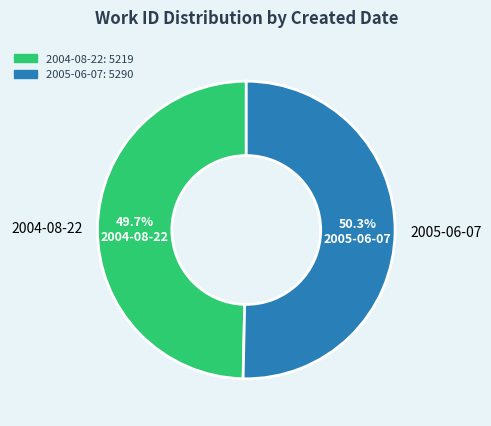

Is it true that 2004-08-22 is 35% of the pie?

False